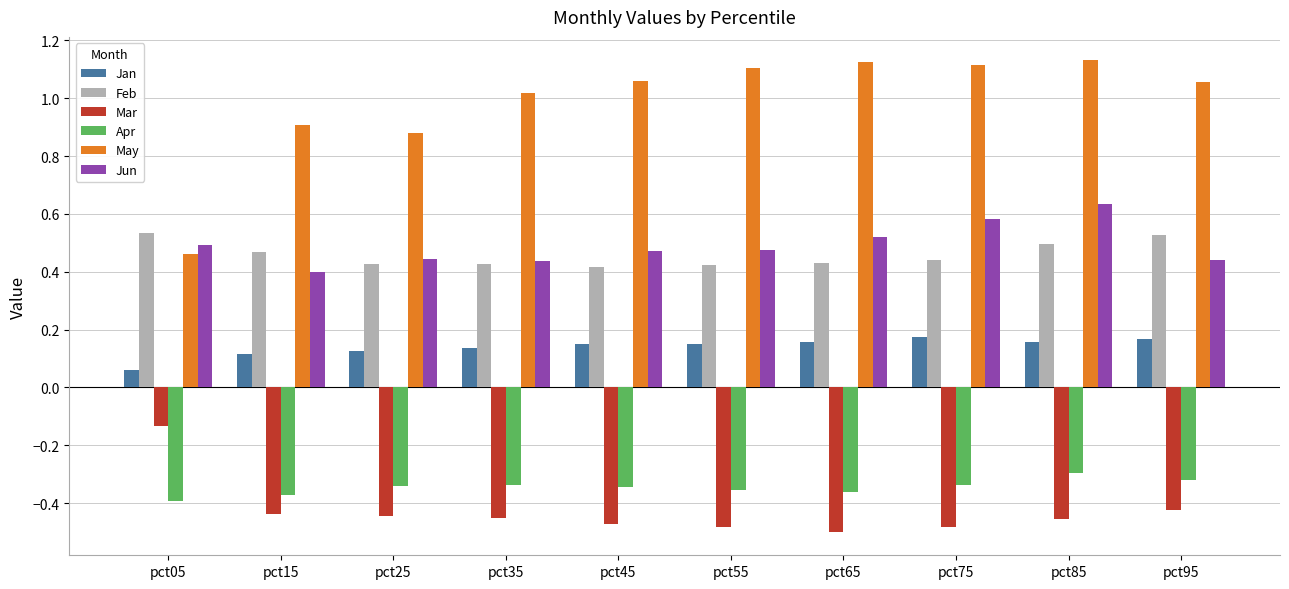

What is the total value across all series at pct75?

1.5